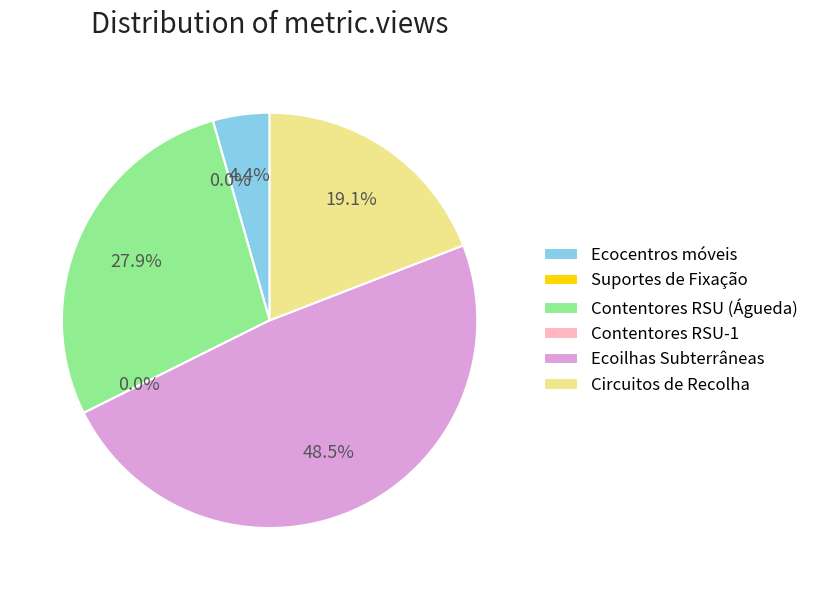

Is there any slice that represents more than half of the pie?

No